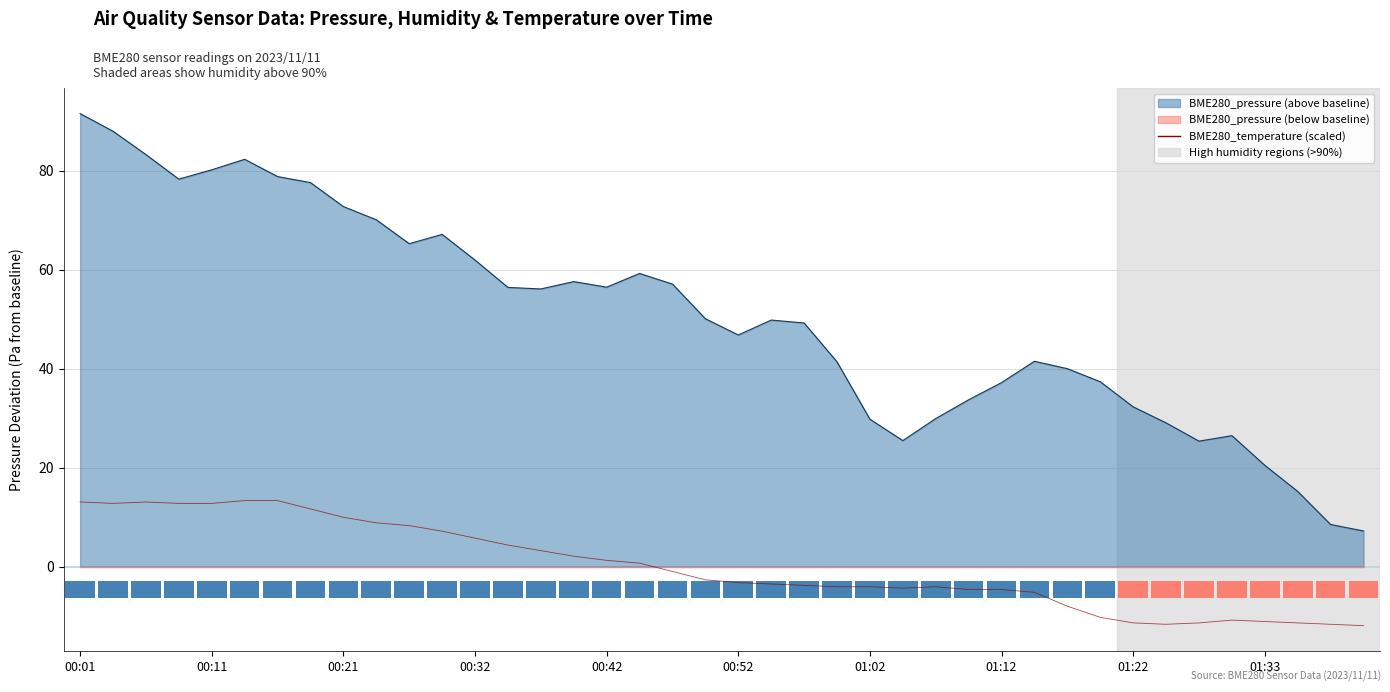

How many data points are above -2?

19